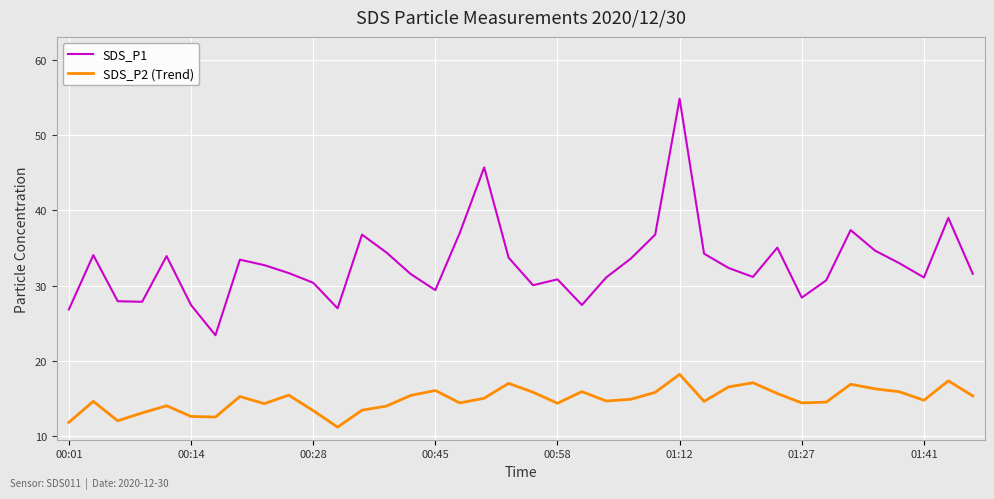

True or false: SDS_P1 and SDS_P2 (Trend) intersect in this chart.

False